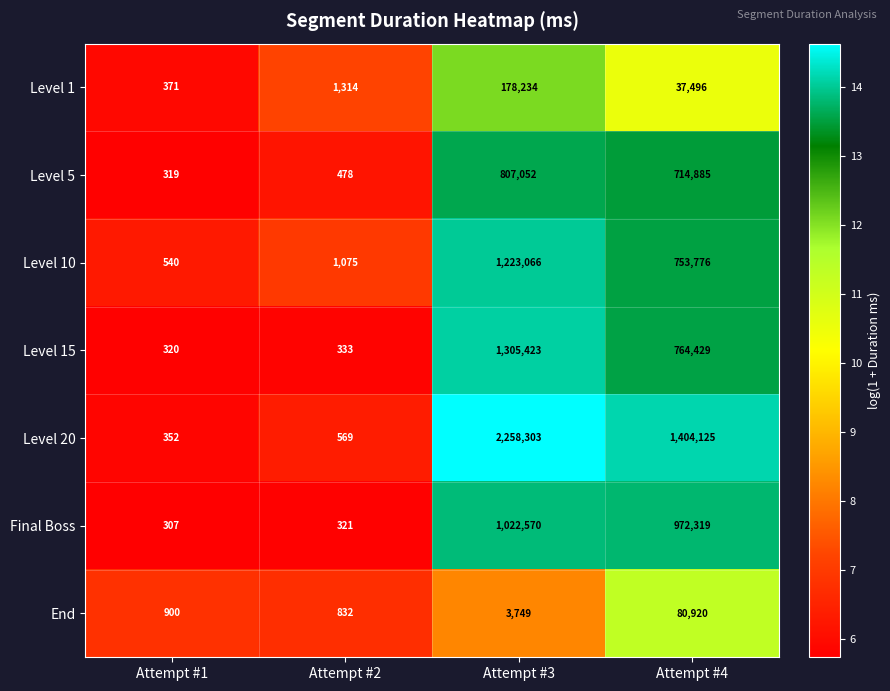

What is the difference between the maximum and second lowest values in the Level 5 series?

806574